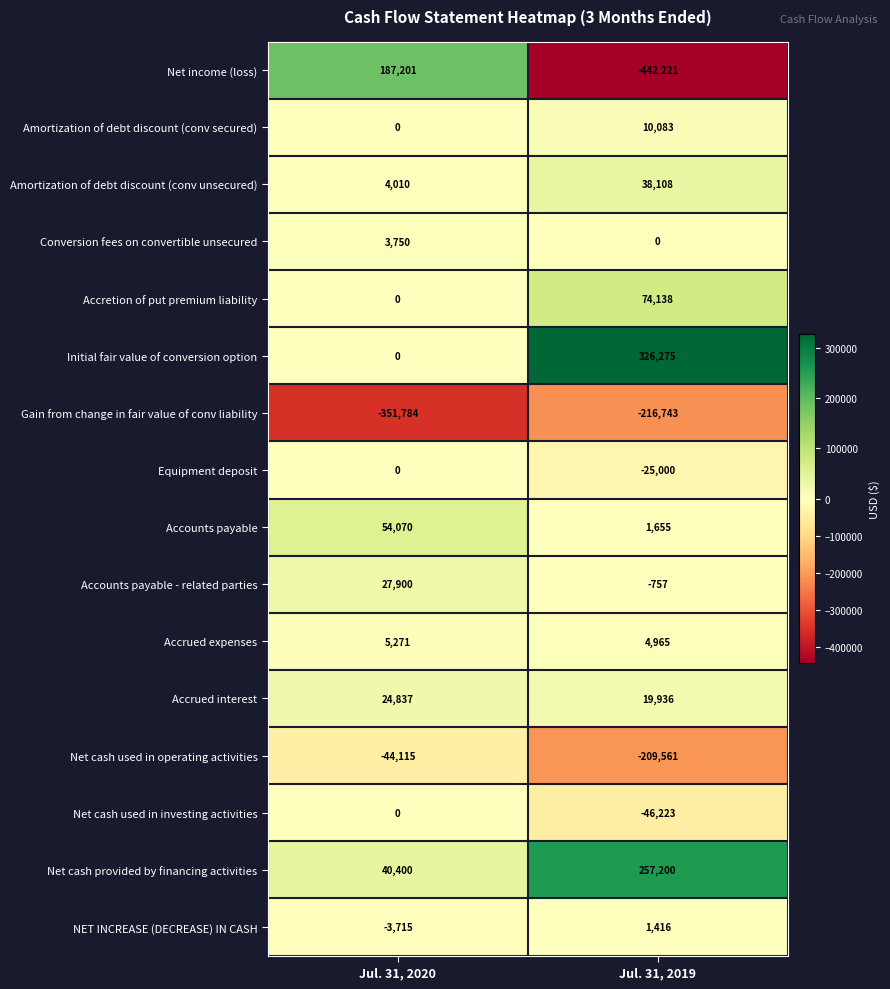

At which category is the sum across all series the highest?

Jul. 31, 2020